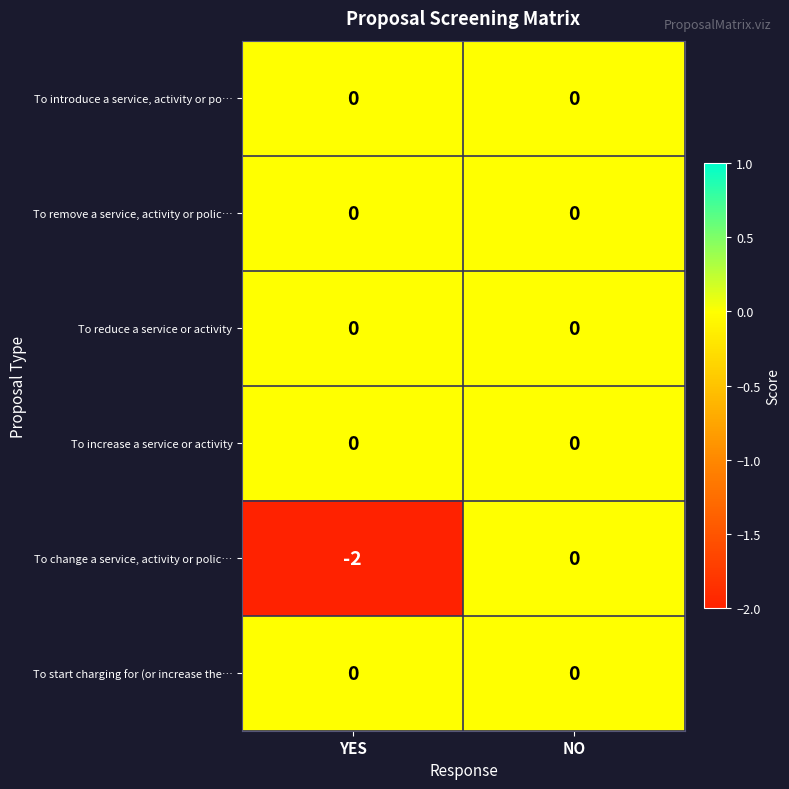

At which category is the sum across all series the highest?

NO